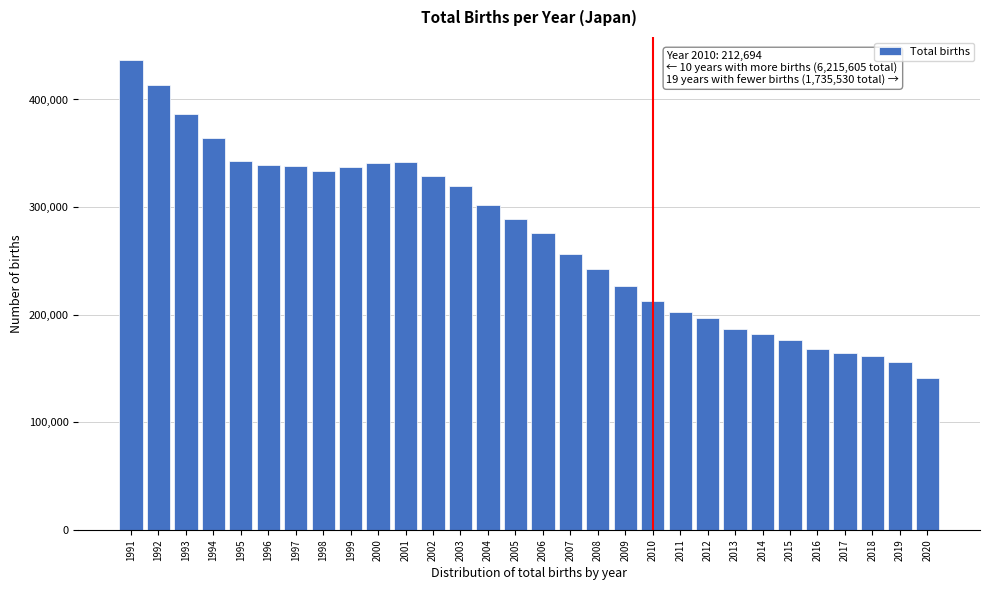

What is the value of the 10th bar from the left?

341146